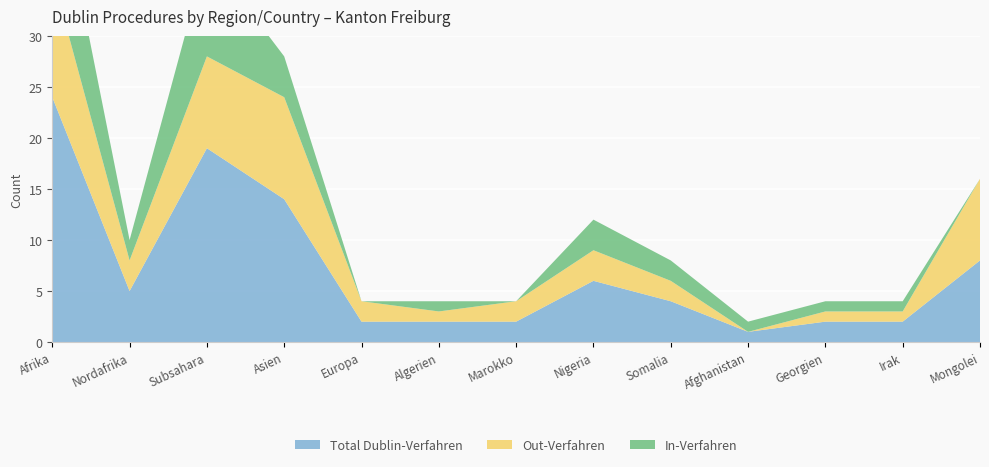

Reading left to right, list all the values displayed in this chart.

Total Dublin-Verfahren: 24	5	19	14	2	2	2	6	4	1	2	2	8
Out-Verfahren: 12	3	9	10	2	1	2	3	2	0	1	1	8
In-Verfahren: 12	2	10	4	0	1	0	3	2	1	1	1	0